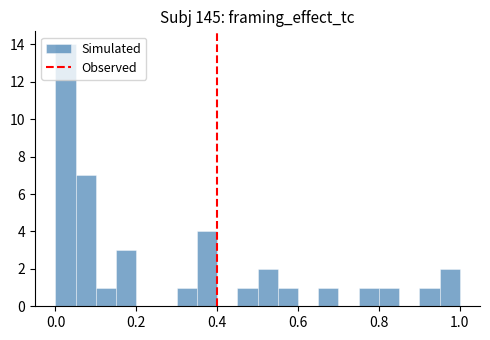

Around what value on the x-axis is the tallest bar? Give the approximate position of its centre, as read against the axis.

0.02